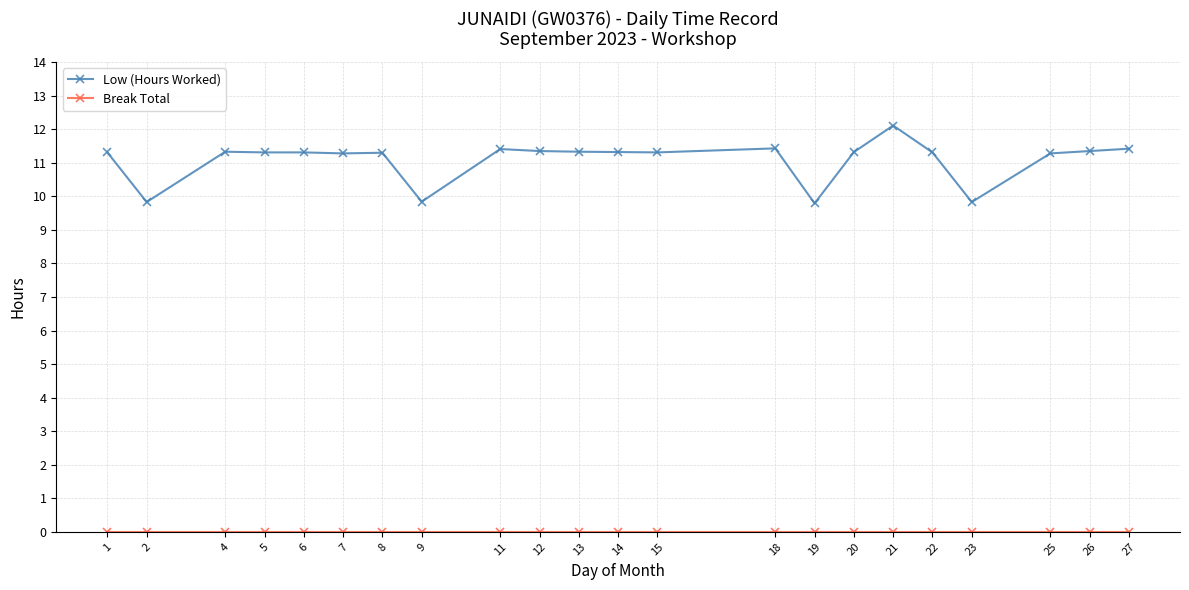

What is the maximum value for Low (Hours Worked)?

12.1